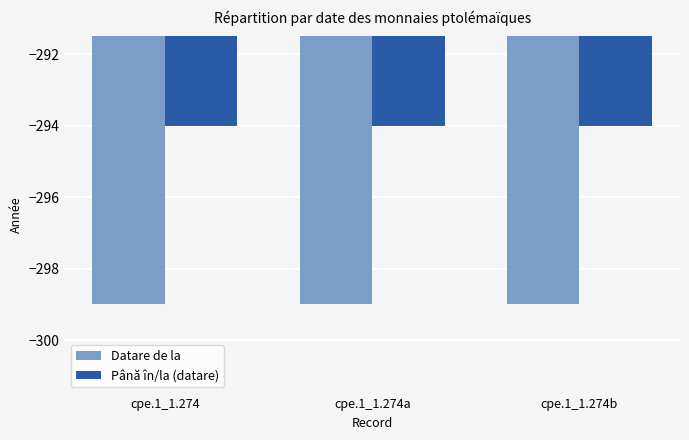

List the series in order of their peak value, lowest first.

Datare de la, Până în/la (datare)